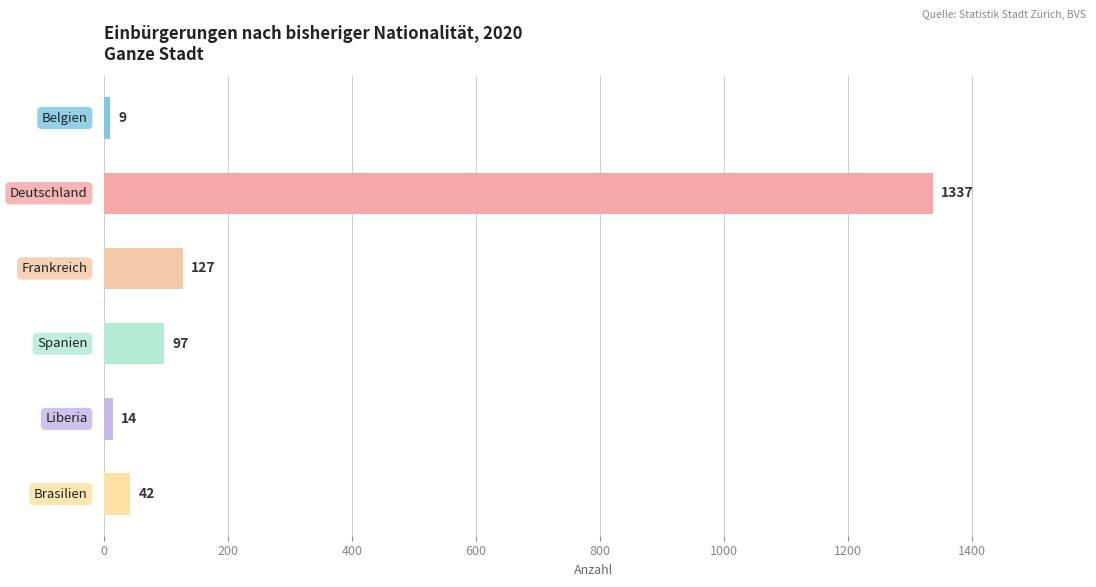

What is the maximum value shown in the chart?

1337